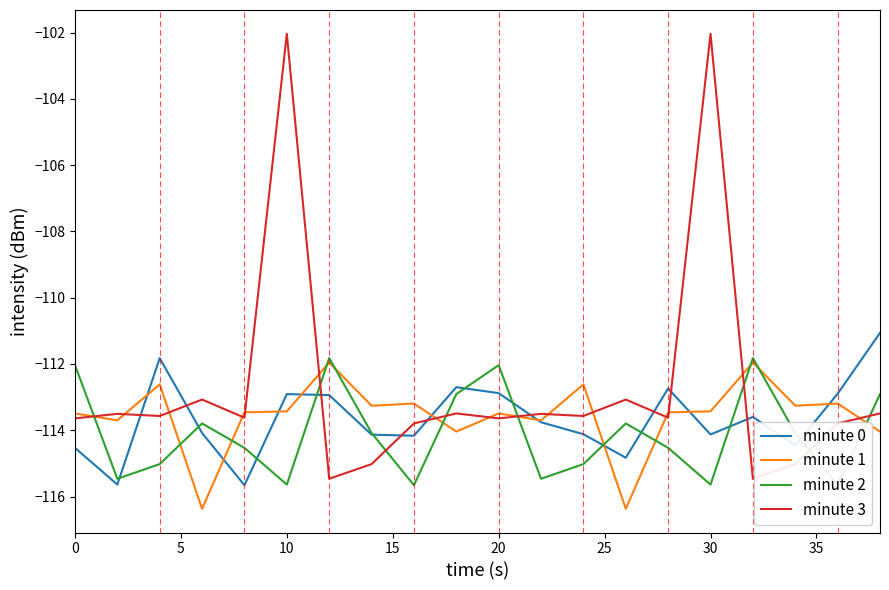

The minute 3 series shows -74.7 at 10. True or false?

False